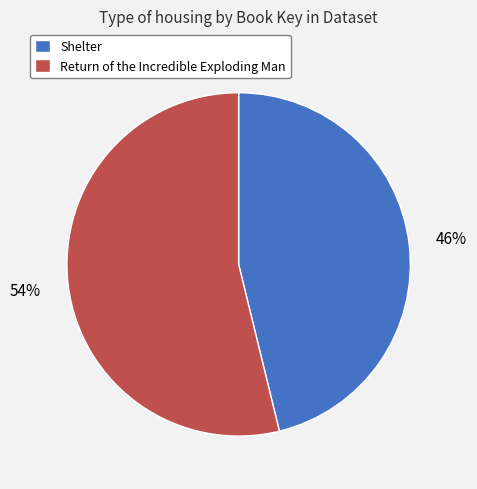

Rank the categories by value from highest to lowest.

Return of the Incredible Exploding Man, Shelter